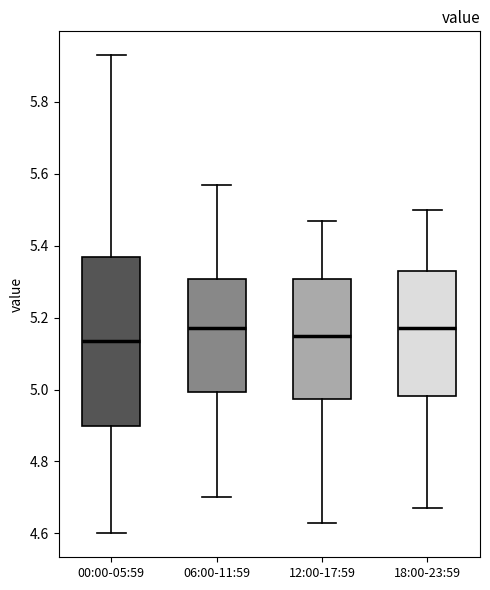

Where does the median line of the box for 12:00-17:59 sit on the y-axis? The values are not printed on the chart, so give them approximately, as read against the axis.

5.16